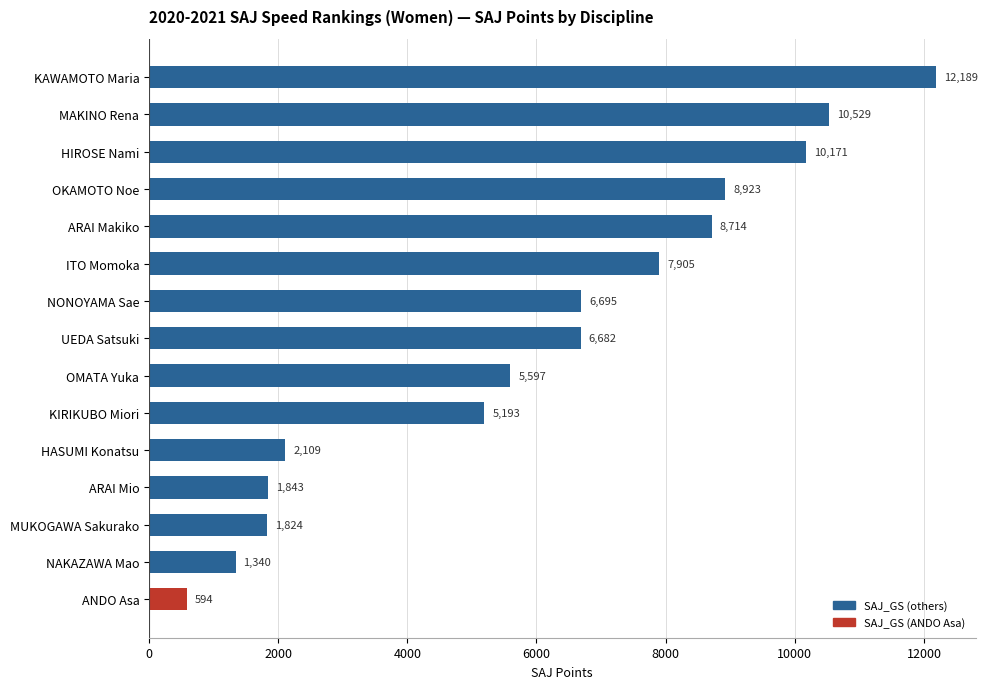

What is the difference between the maximum and minimum values?

11595